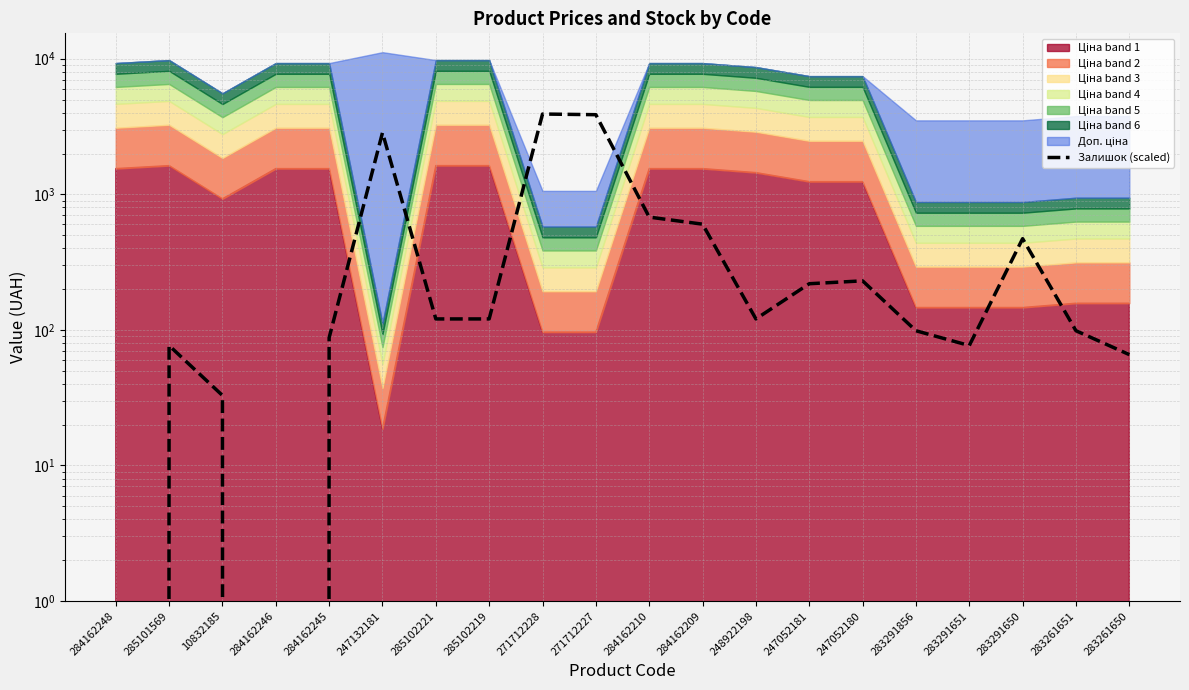

How many interior local peaks (higher than both neighbors) does the data have?

5